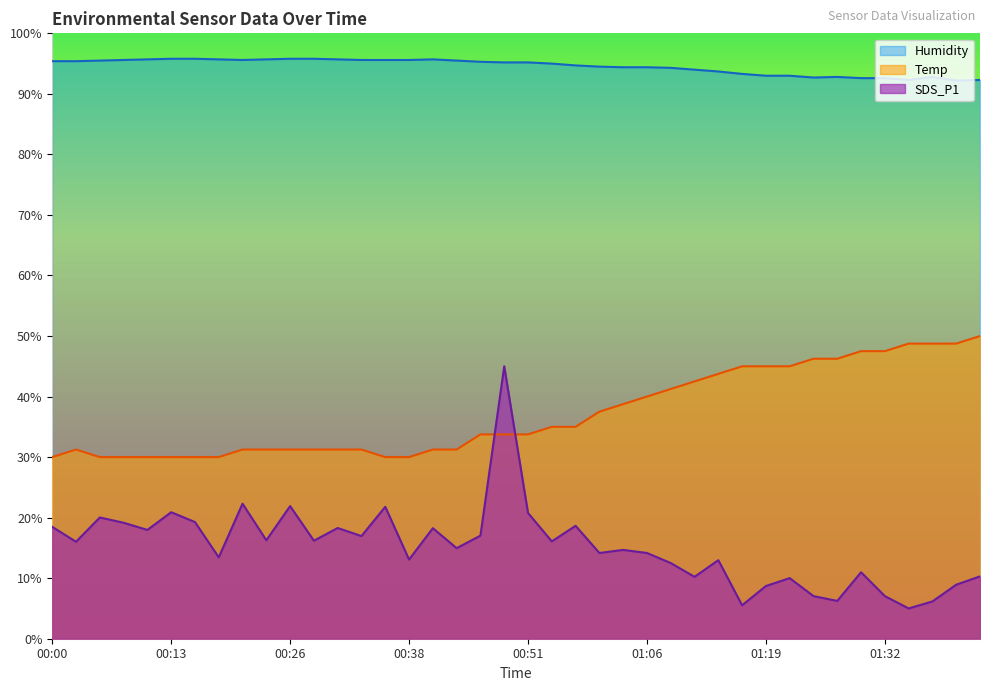

Rank the series at 00:51 from highest to lowest value.

Humidity, Temp, SDS_P1